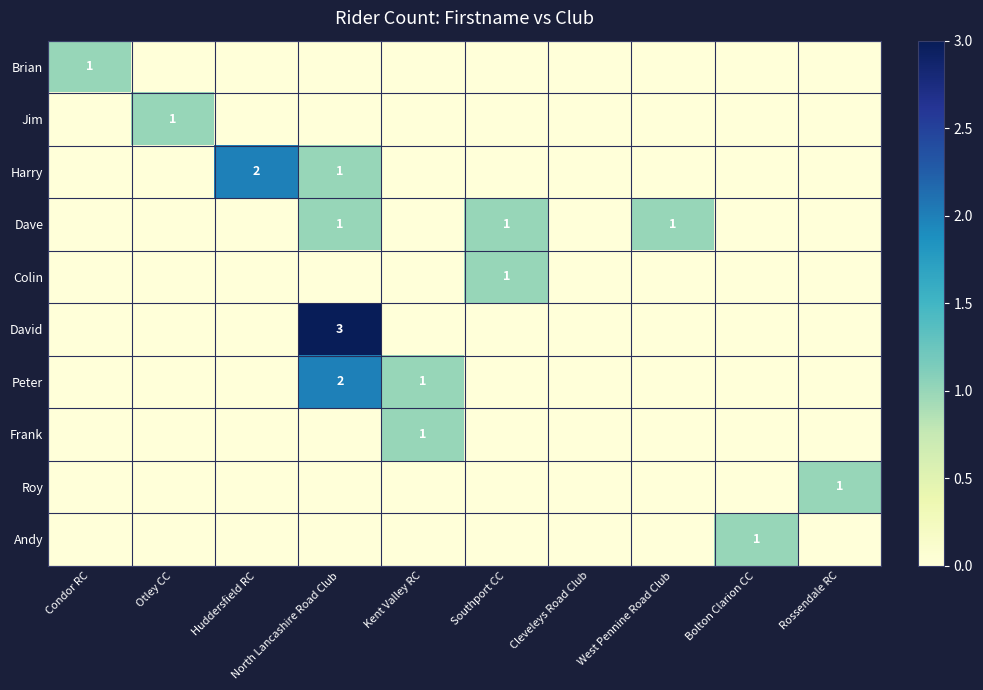

True or false: Harry has a value of 2 at Huddersfield RC.

True